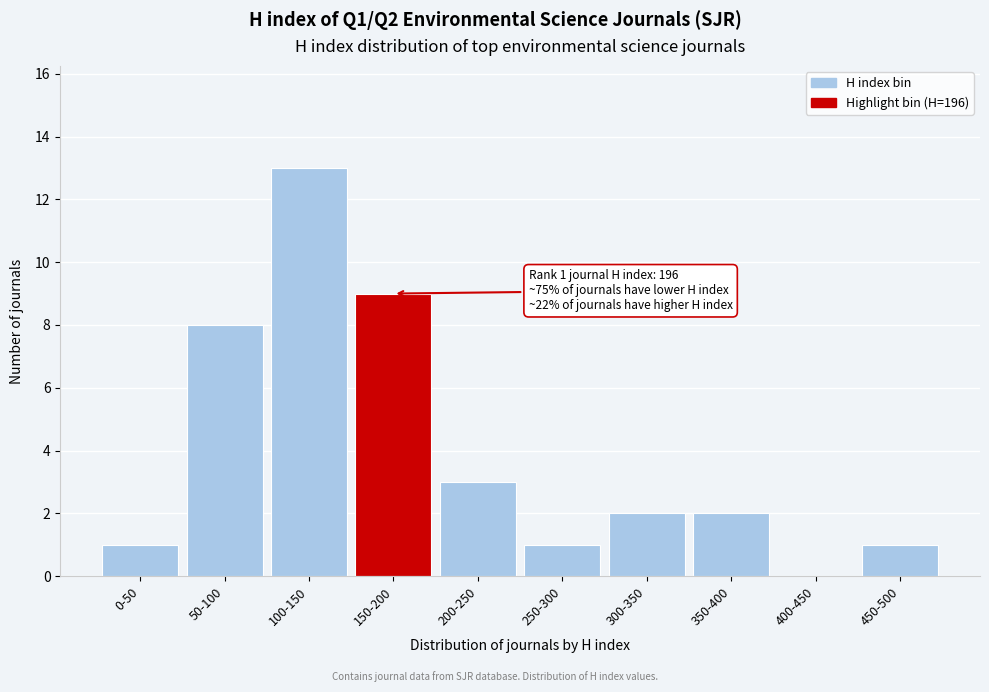

Reading left to right, list all the values displayed in this chart.

0-50=1	50-100=8	100-150=13	150-200=9	200-250=3	250-300=1	300-350=2	350-400=2	400-450=0	450-500=1